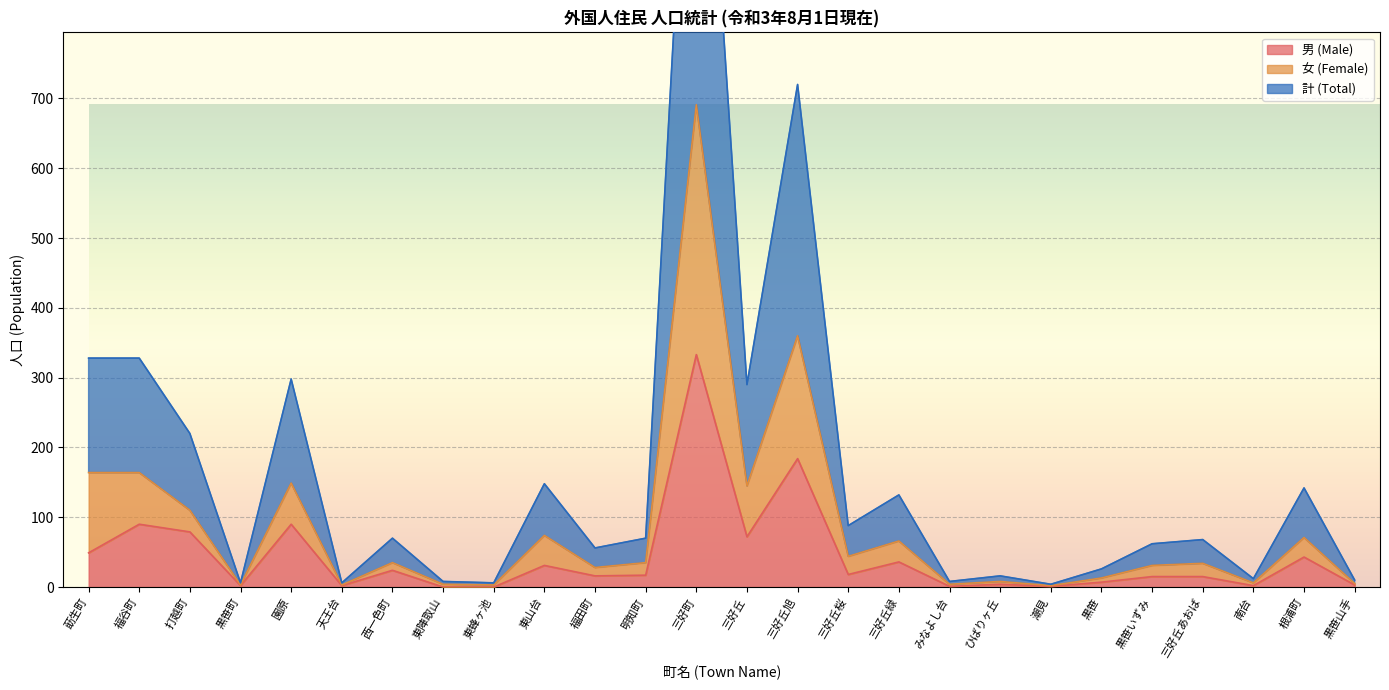

True or false: 男 (Male) has a value of 3 at 黒笹山手.

True